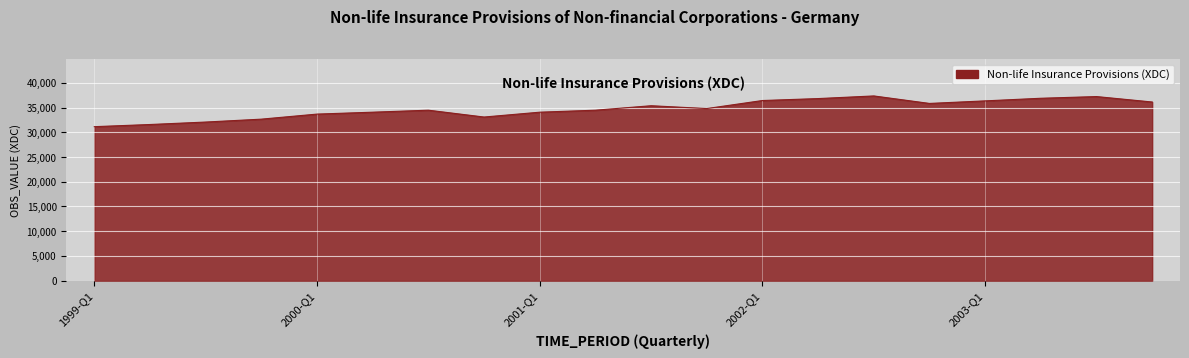

What is the minimum value shown in the chart?

31133